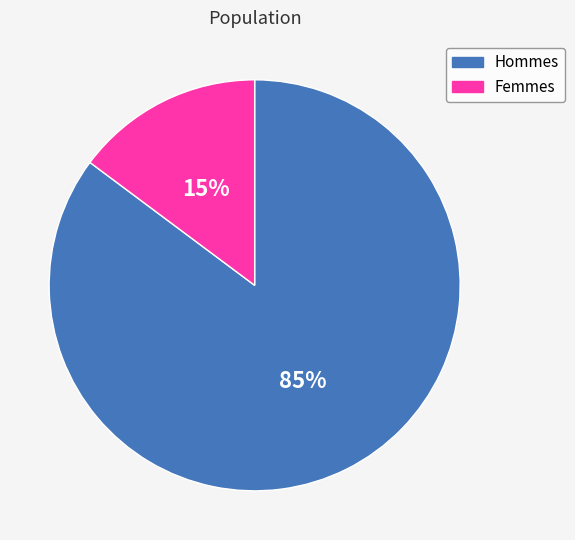

To the nearest percent, what is the average slice percentage?

50%